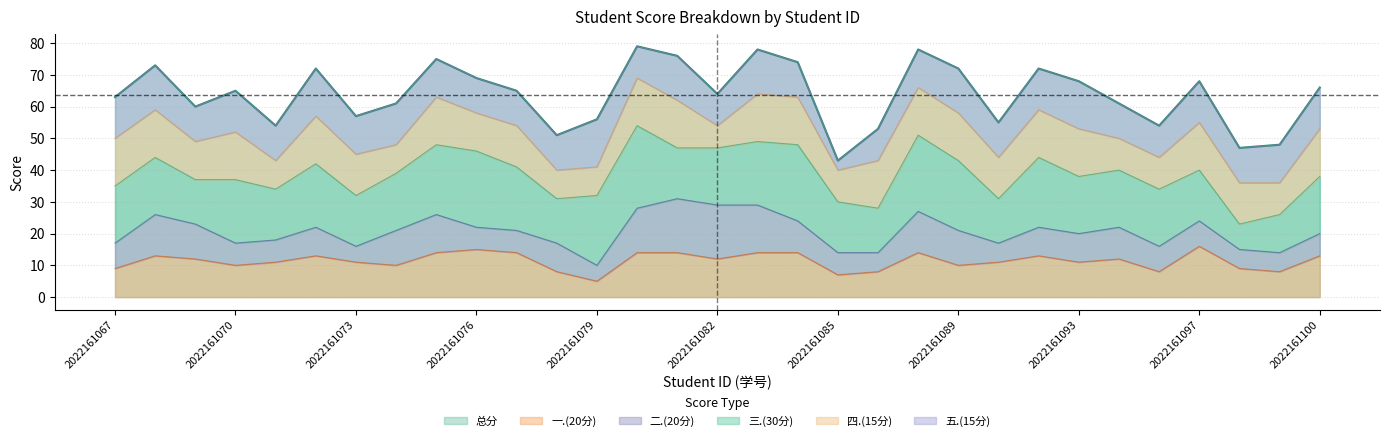

Rank the series at 2022161084 from lowest to highest value.

二.(20分), 五.(15分), 一.(20分), 四.(15分), 三.(30分), 总分